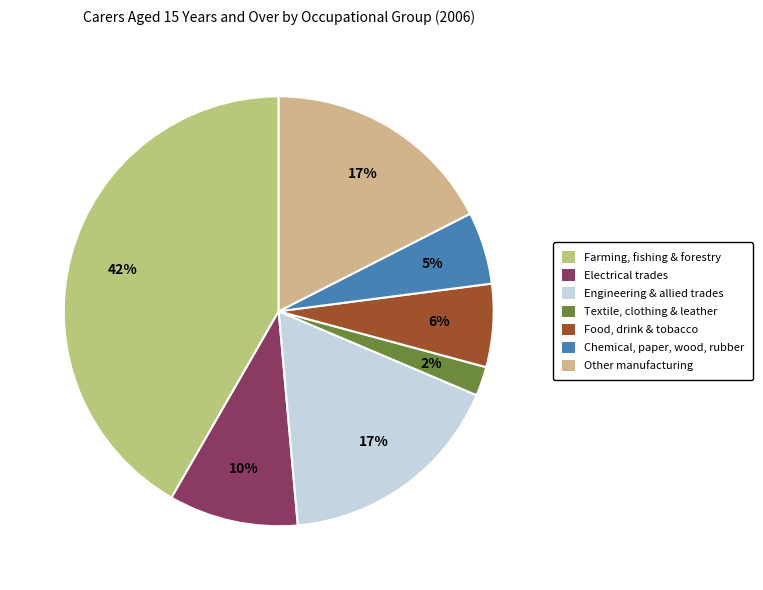

Count the number of slices in the pie.

7